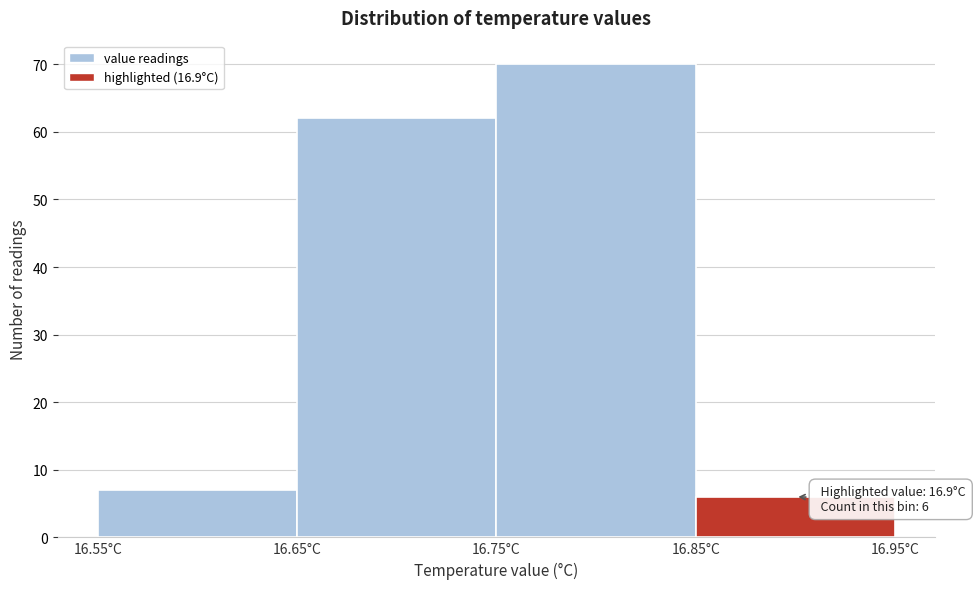

Over which range of the x-axis is the bar tallest?

16.75 to 16.85